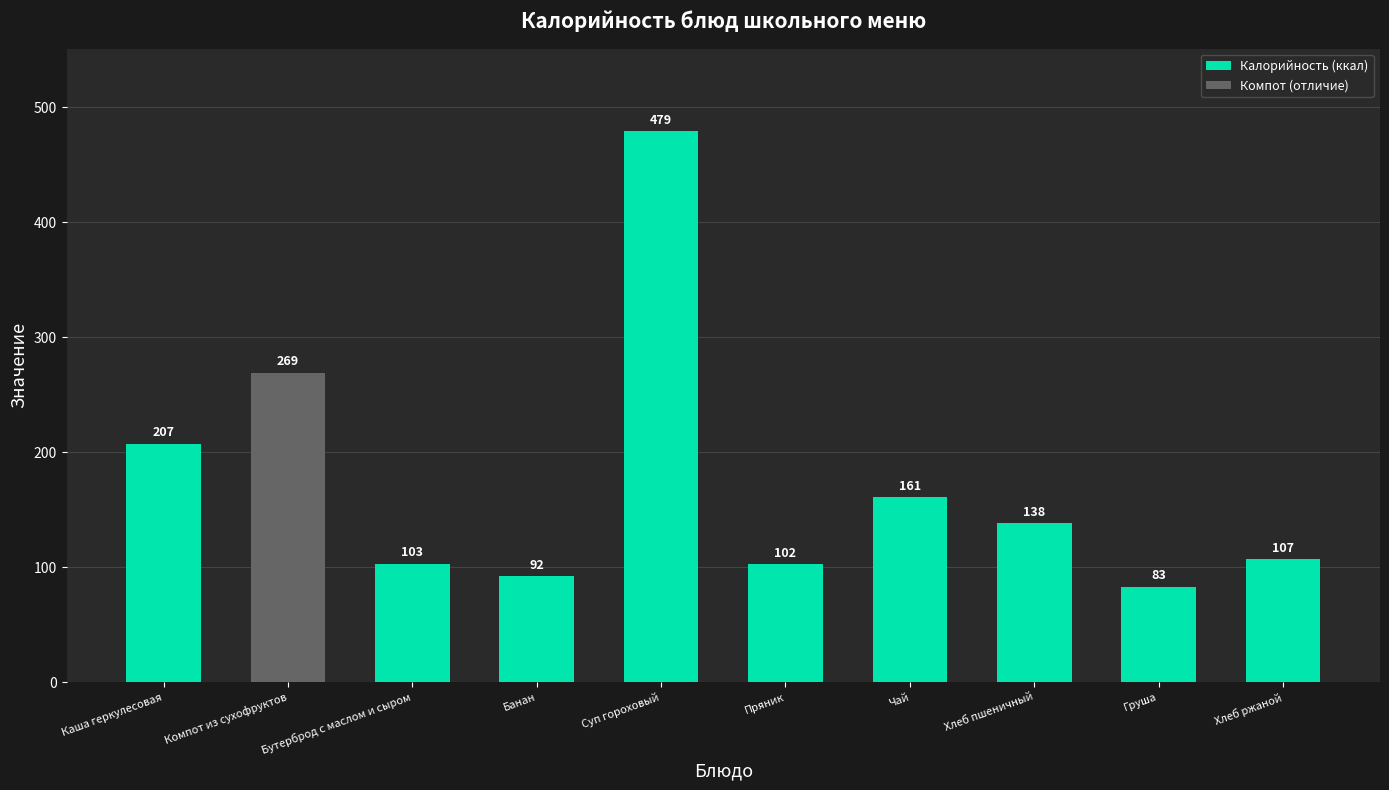

What position from the right is Чай?

4